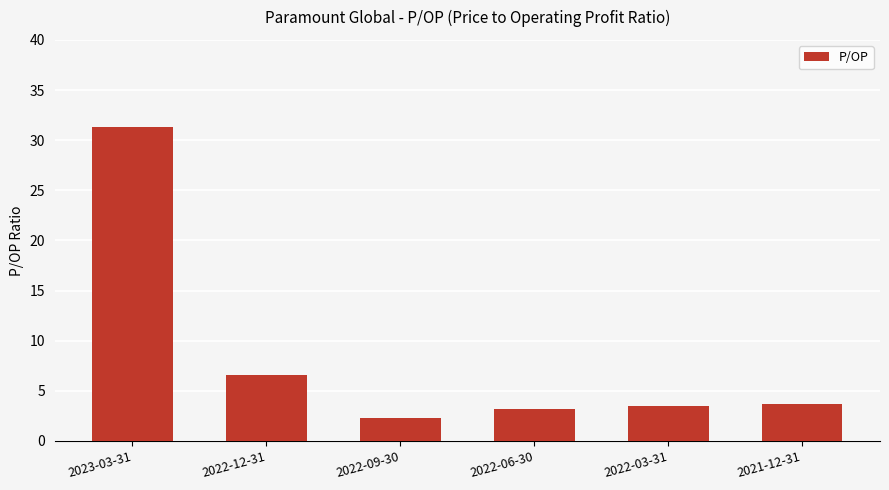

What is the difference between the values at 2021-12-31 and 2023-03-31?

27.6